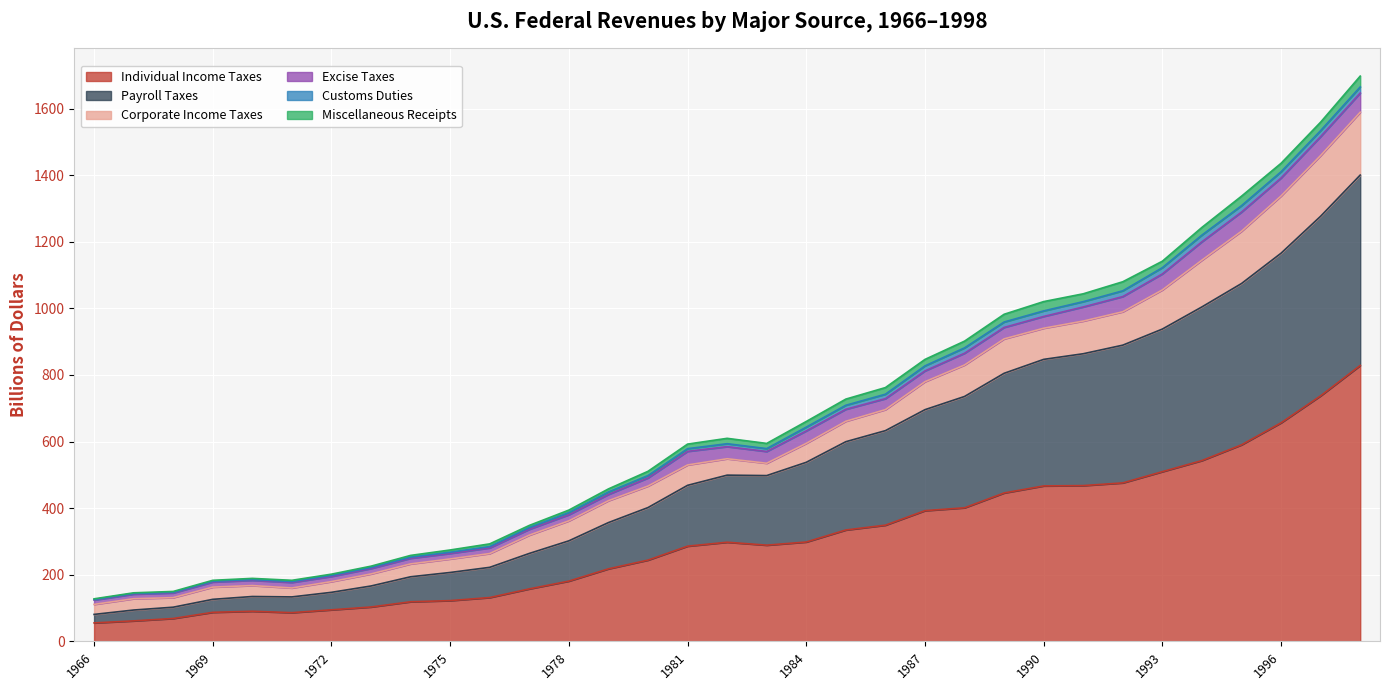

At which category does Individual Income Taxes reach its first local peak?

1970